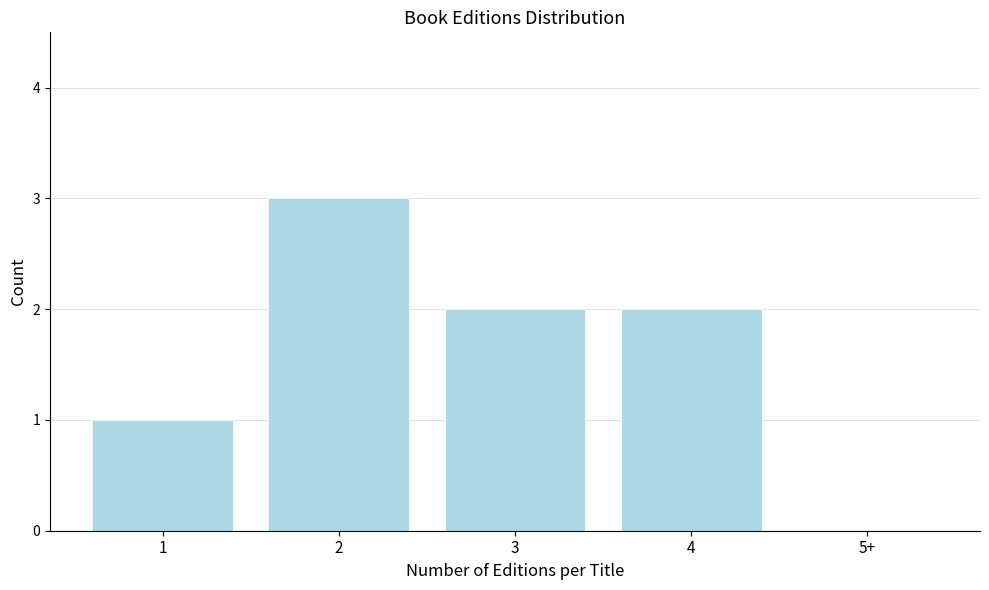

What is the sum of all values?

8